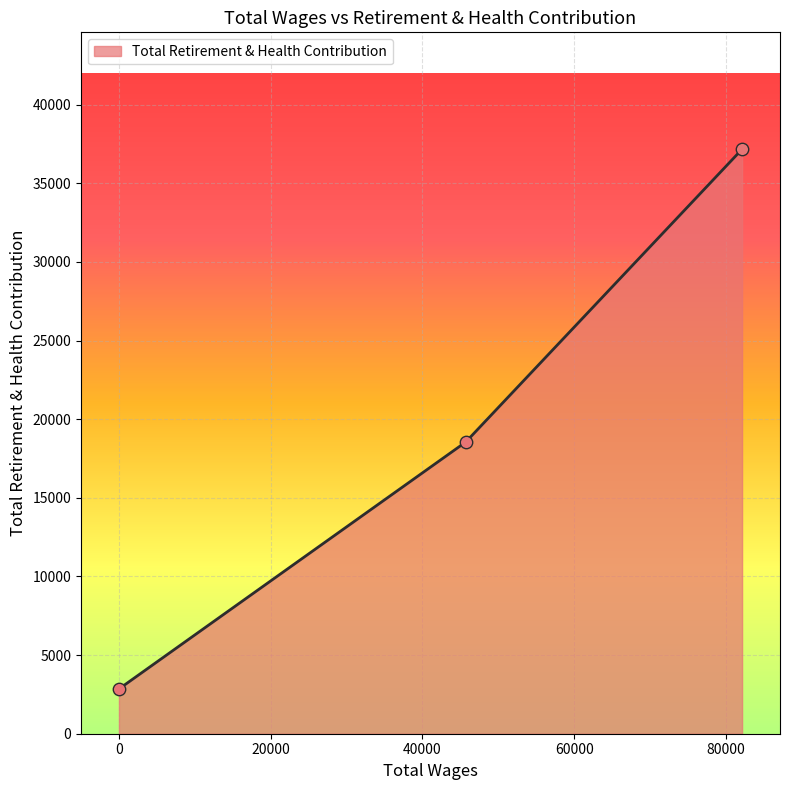

What is the maximum value shown in the chart?

37170